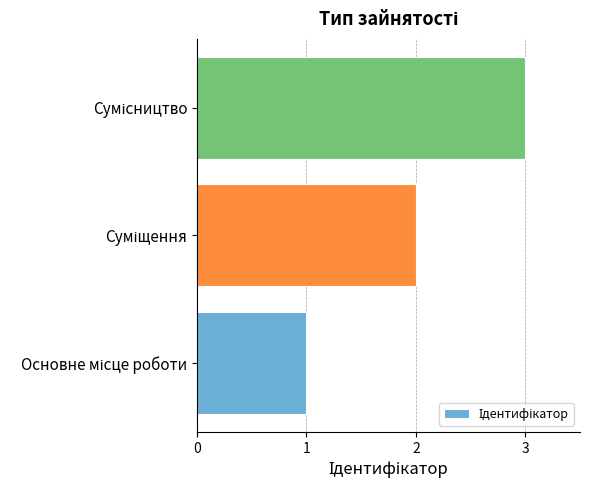

What is the greatest value displayed?

3